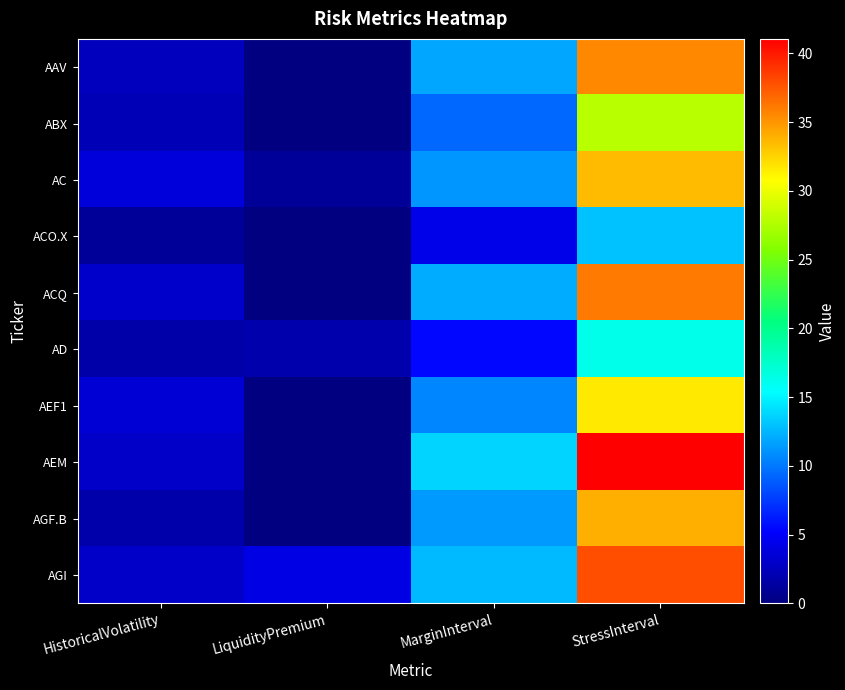

Which label corresponds to the smallest value in the chart?

LiquidityPremium